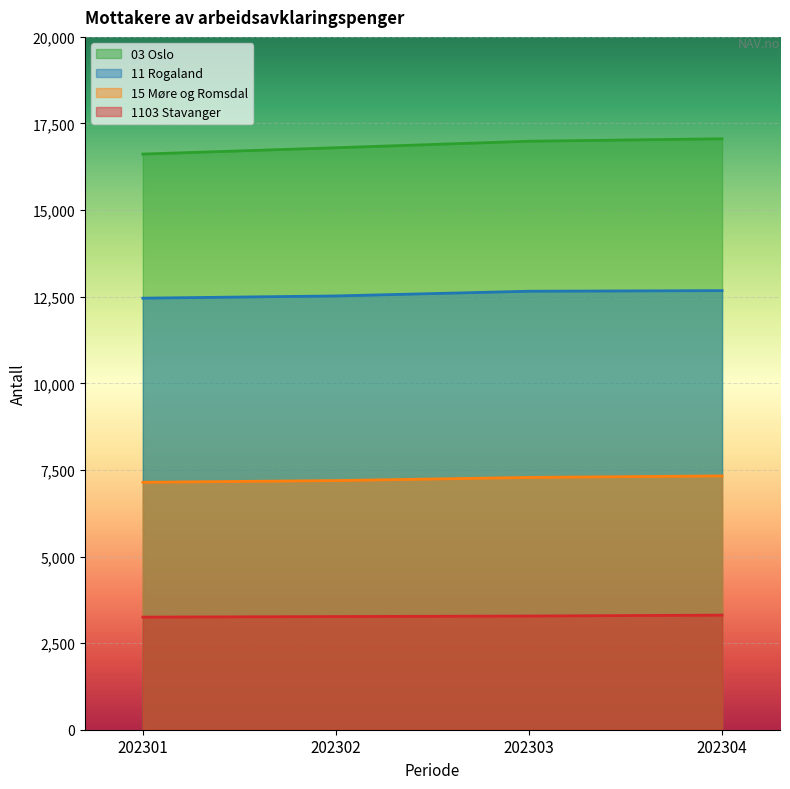

Reading left to right, what are all the values shown in this chart?

03 Oslo: 16617	16800	16988	17059
11 Rogaland: 12458	12522	12658	12675
15 Møre og Romsdal: 7143	7192	7283	7327
1103 Stavanger: 3251	3267	3282	3308